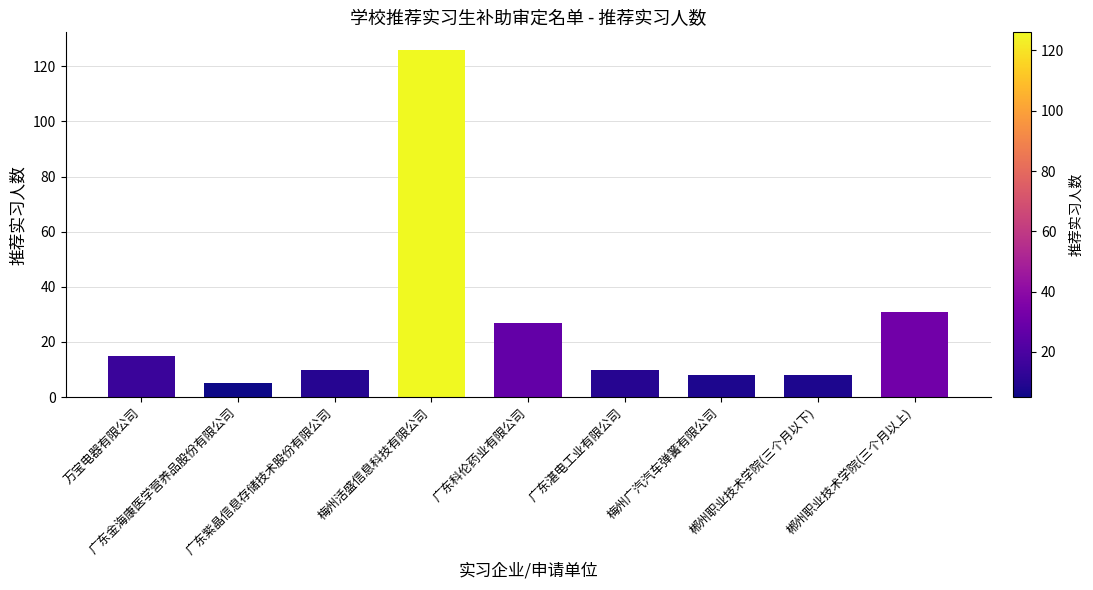

The value at 梅州广汽汽车弹簧有限公司 is 8. True or false?

True